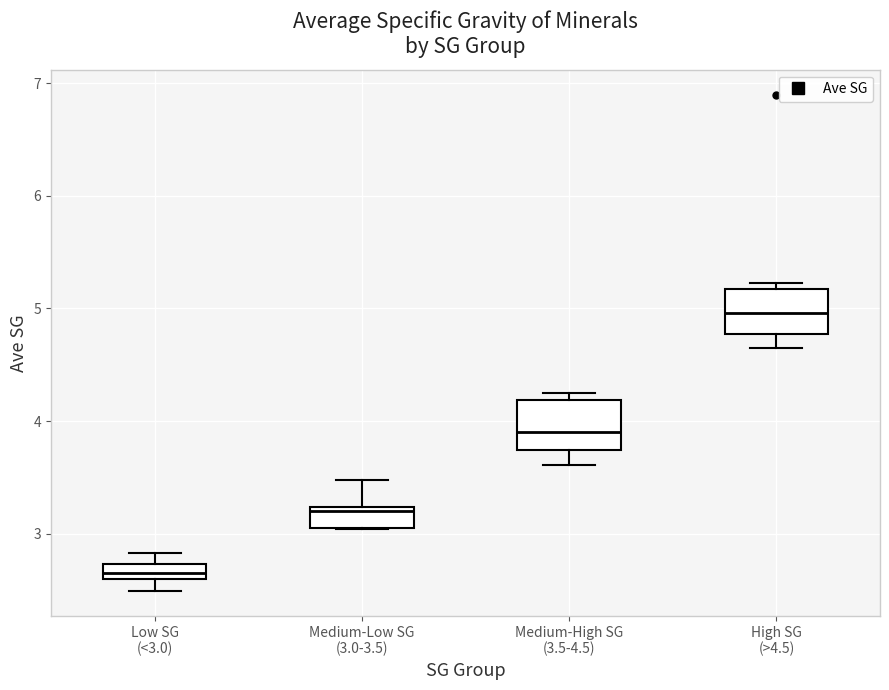

Where is the lower edge of the box for High SG (>4.5) on the y-axis? The values are not printed on the chart, so give them approximately, as read against the axis.

4.8